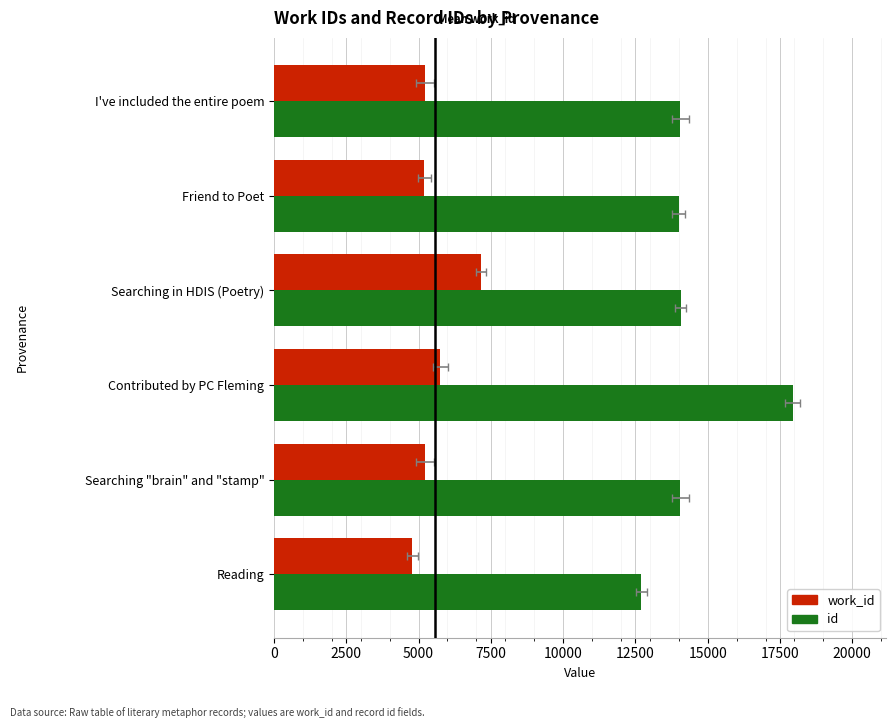

What is the value of the work_id bar at the 2nd from the left?

5225